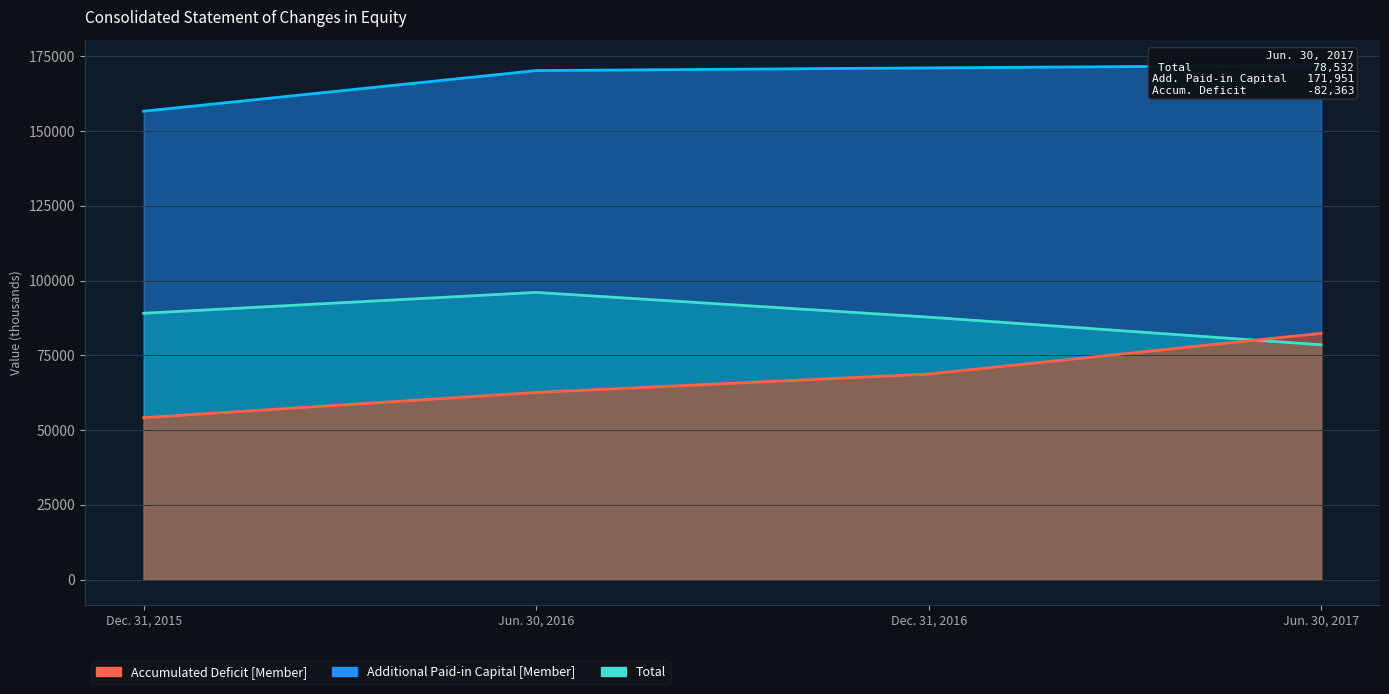

At how many categories does at least one series exceed 56493?

4